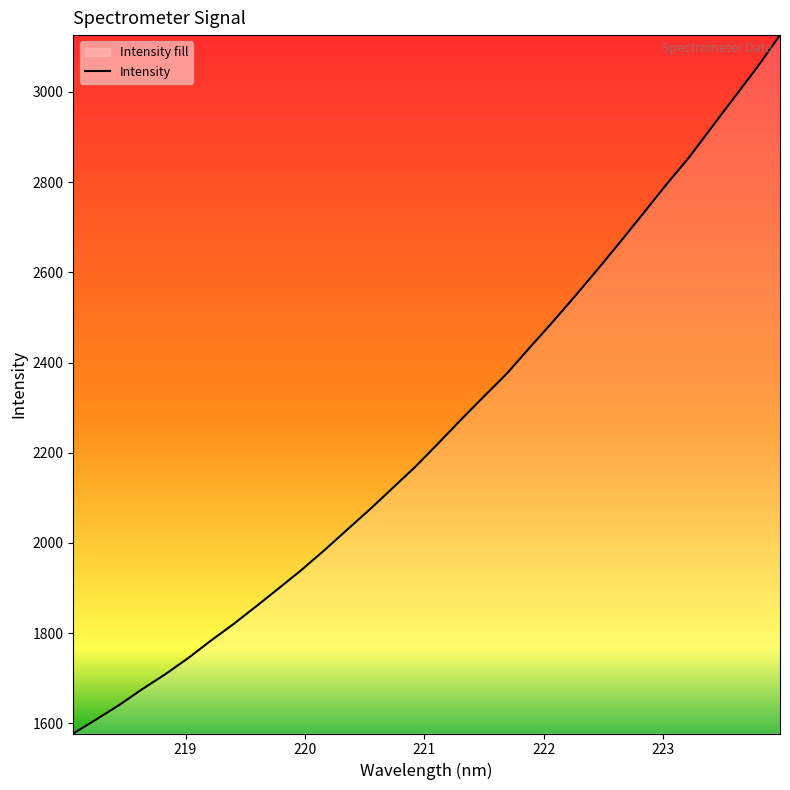

How many values are below 2220?

16